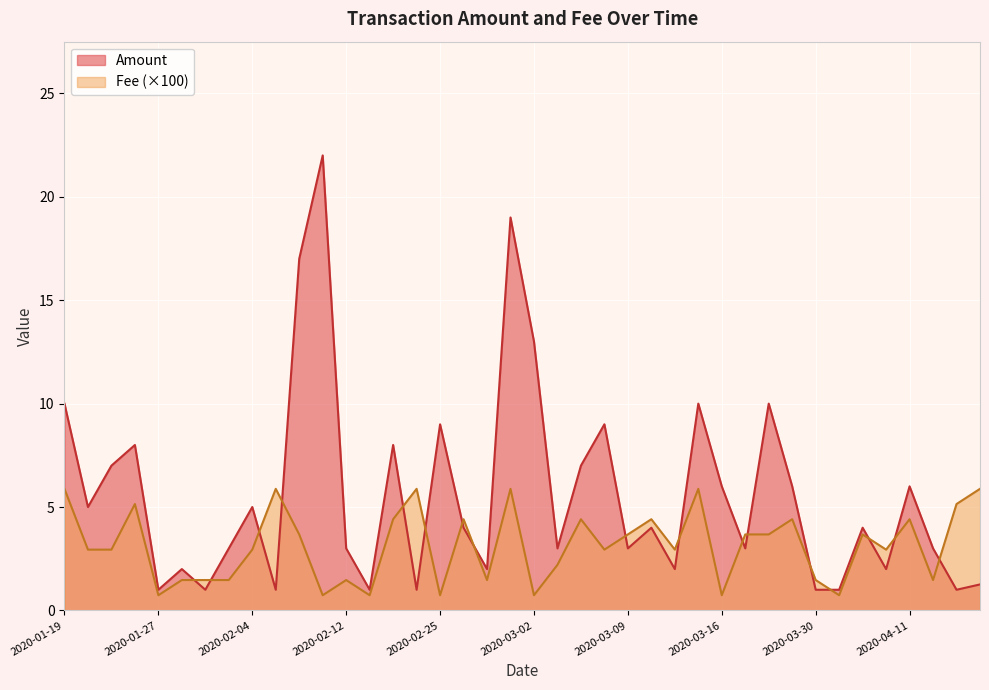

What is the sum of the Fee values at 2020-02-14 and 2020-02-25?

0.1